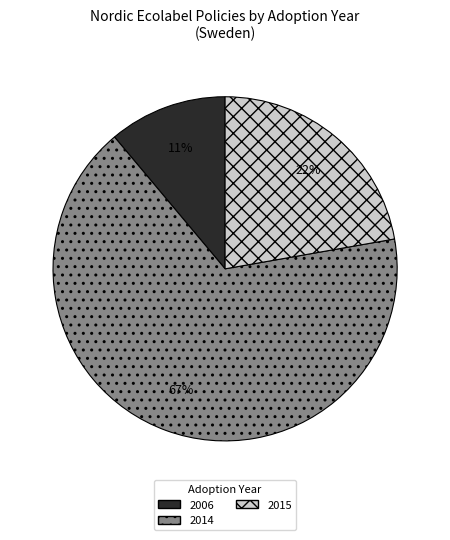

What is the largest slice in the pie chart?

2014